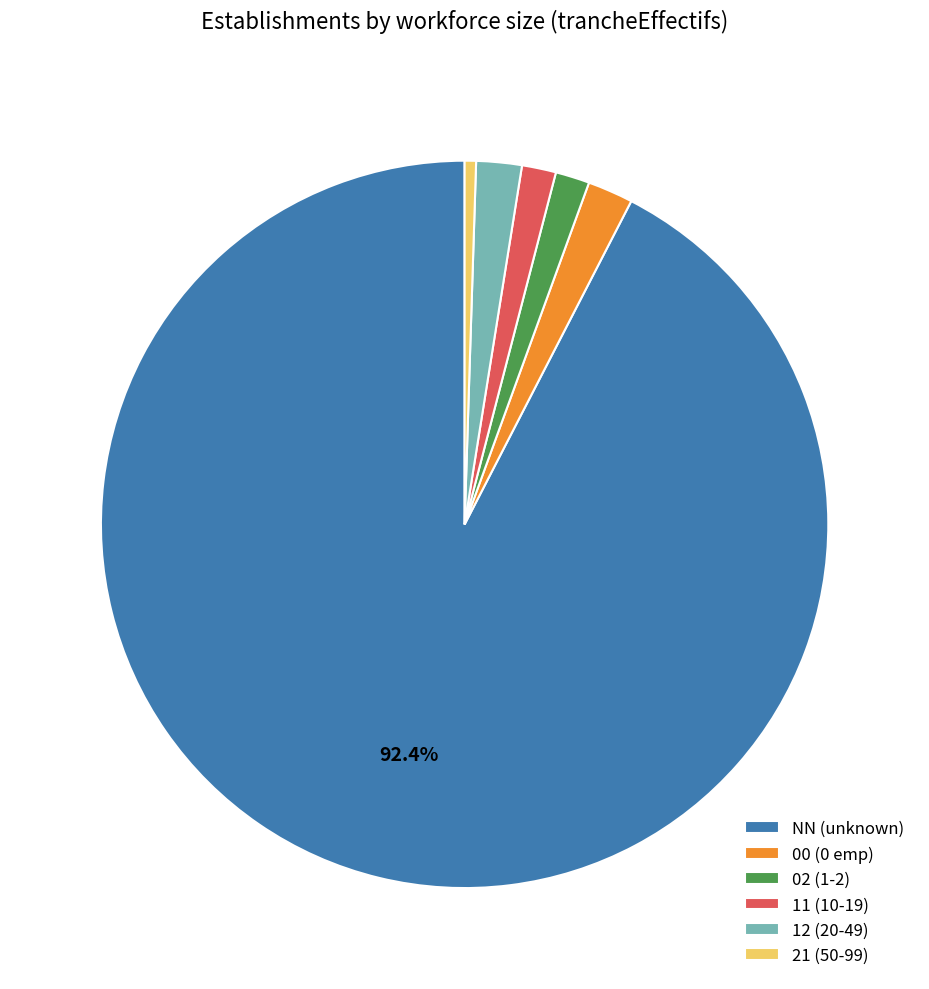

To the nearest percent, what is the combined percentage of 02 and 11?

3%